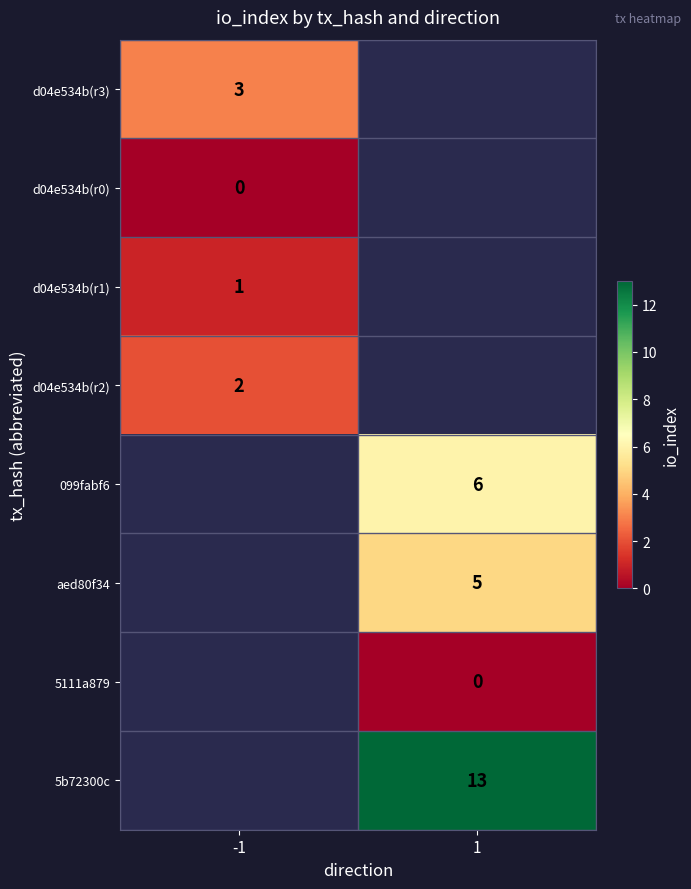

Count the number of data series in this chart.

8